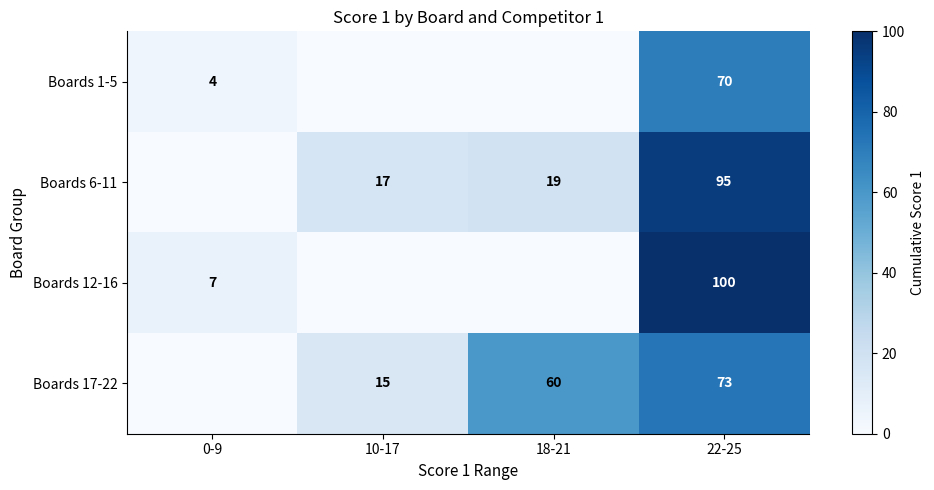

What is the total value across all series at 22-25?

338